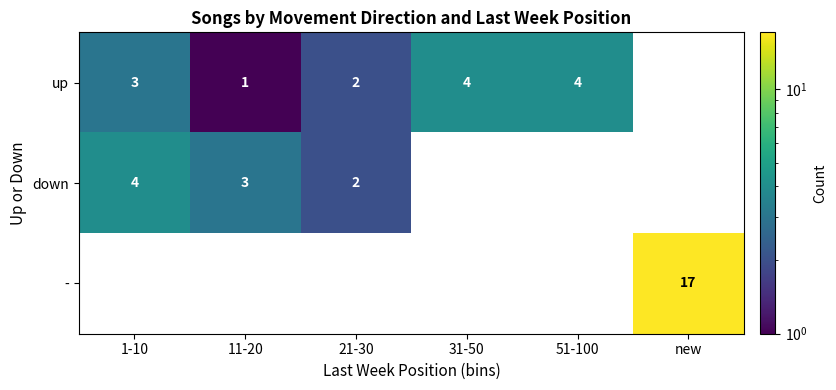

True or false: - has a value of 17 at new.

True